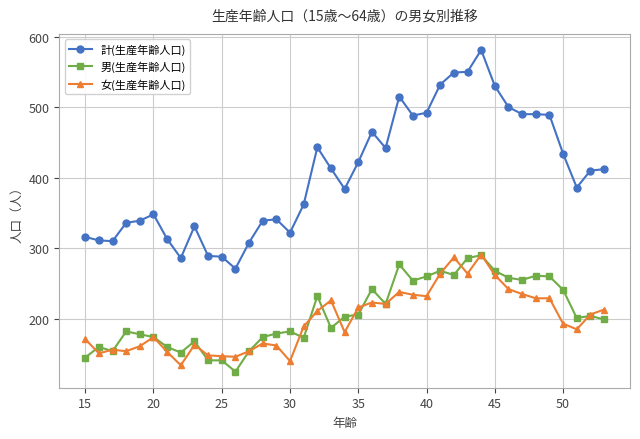

Which series has the widest spread of values?

計(生産年齢人口)